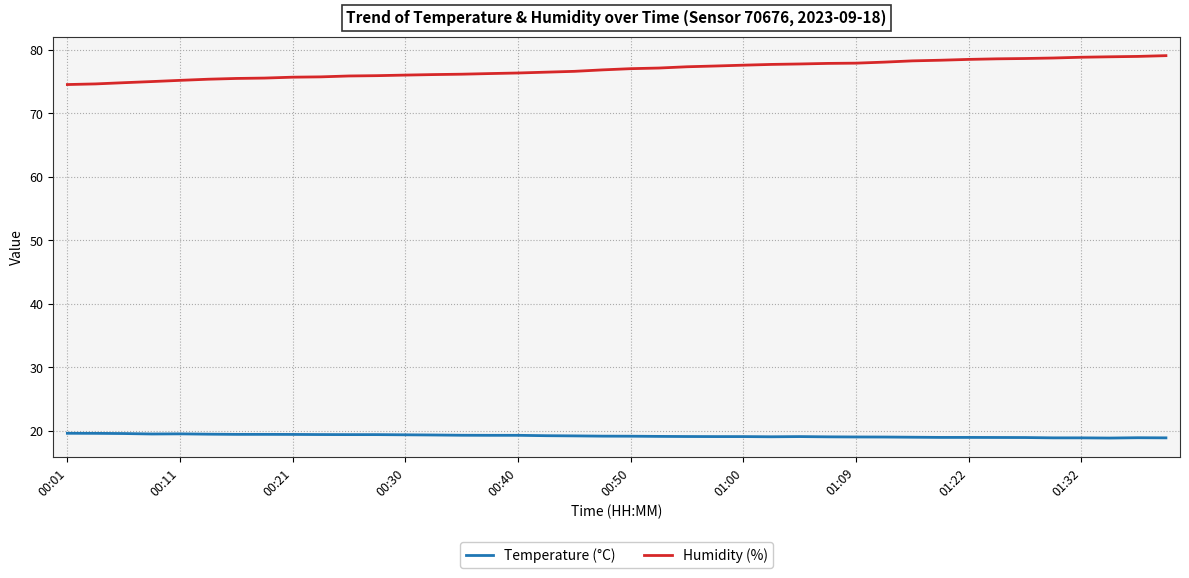

Which series has the largest total across all categories?

Humidity (%)